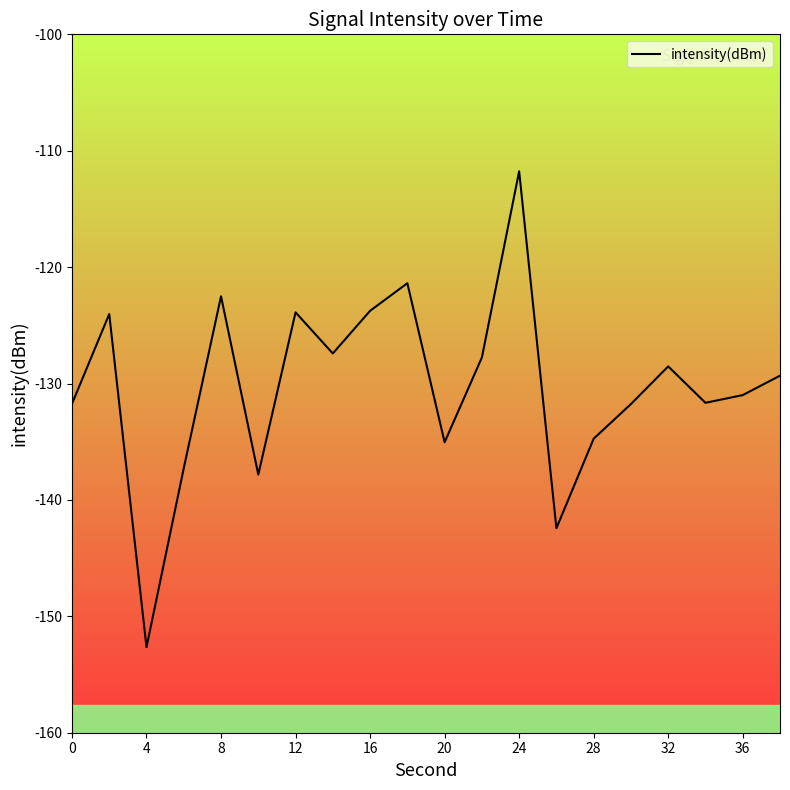

What is the smallest value displayed?

-152.6